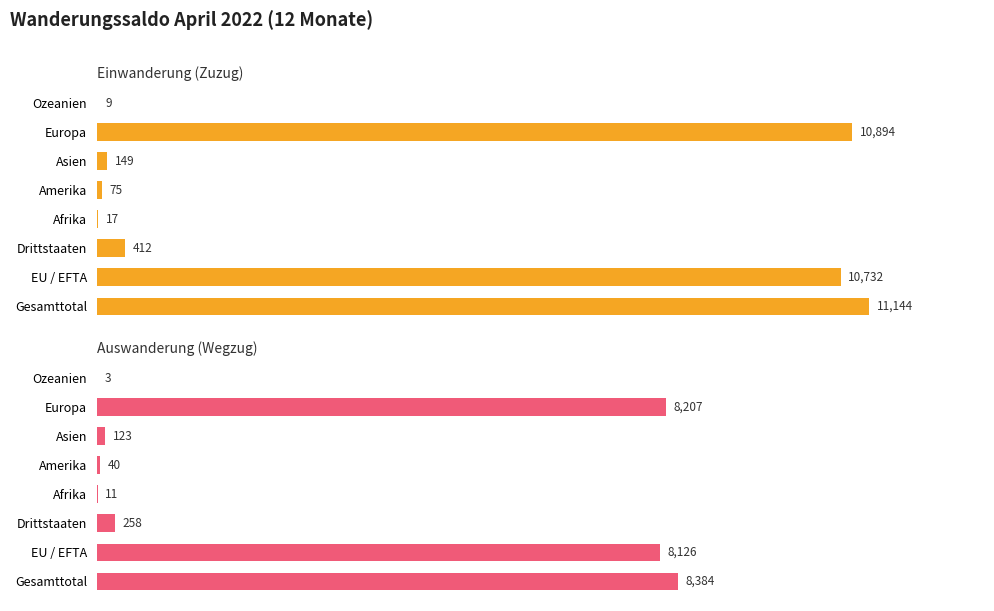

Which series has the largest total across all categories?

Einwanderung (Zuzug)